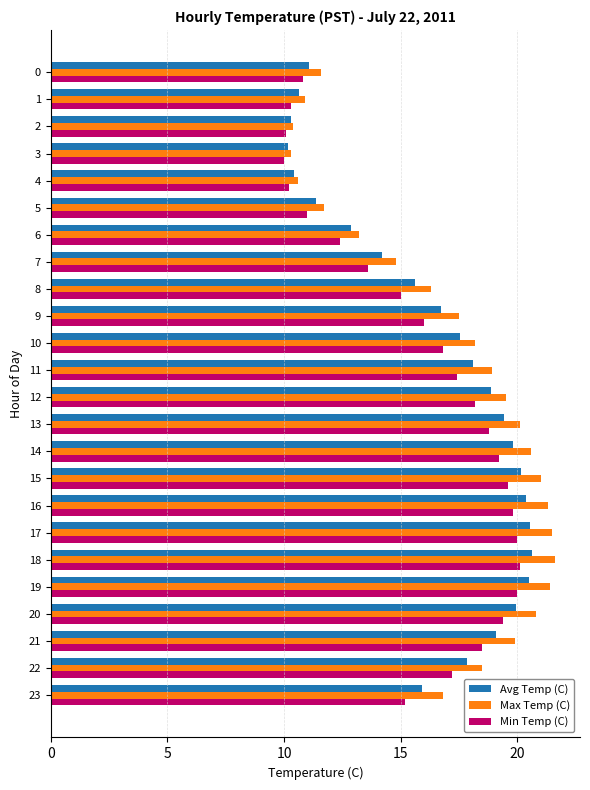

What is the total value across all series at 4?

31.2